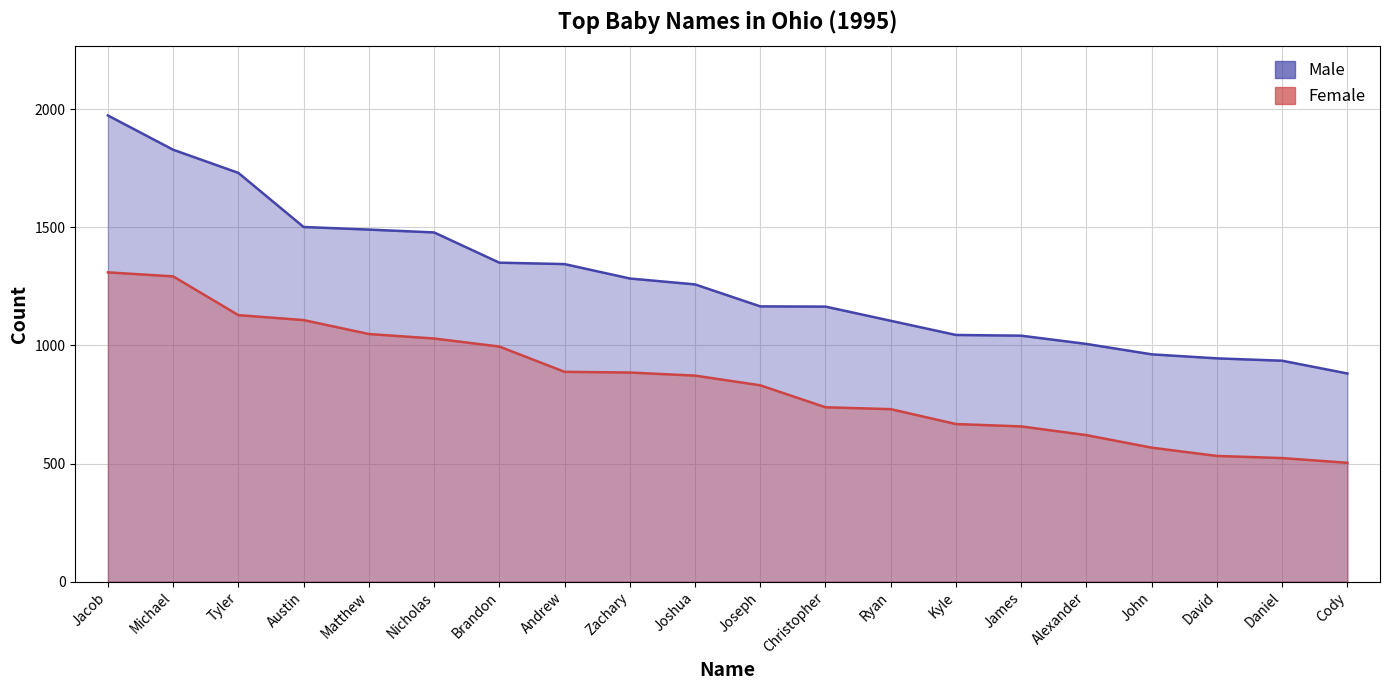

List the labels in order of Female value, largest first.

Jacob, Michael, Tyler, Austin, Matthew, Nicholas, Brandon, Andrew, Zachary, Joshua, Joseph, Christopher, Ryan, Kyle, James, Alexander, John, David, Daniel, Cody